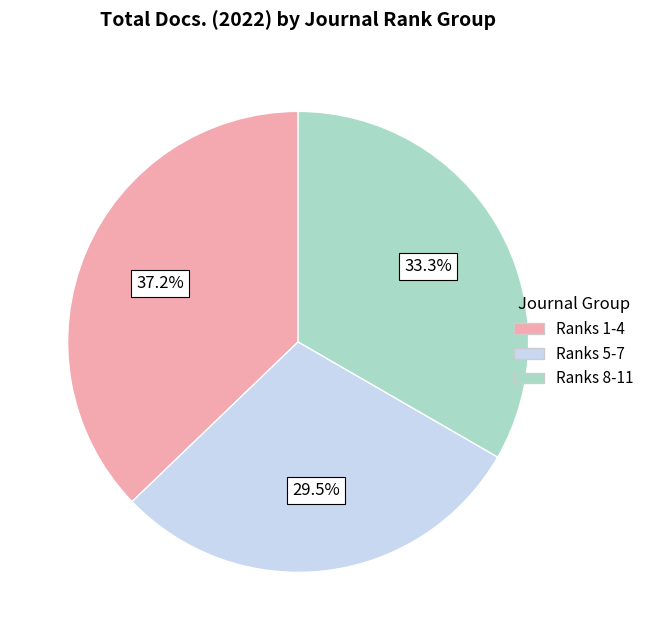

Is there any slice that represents more than half of the pie?

No